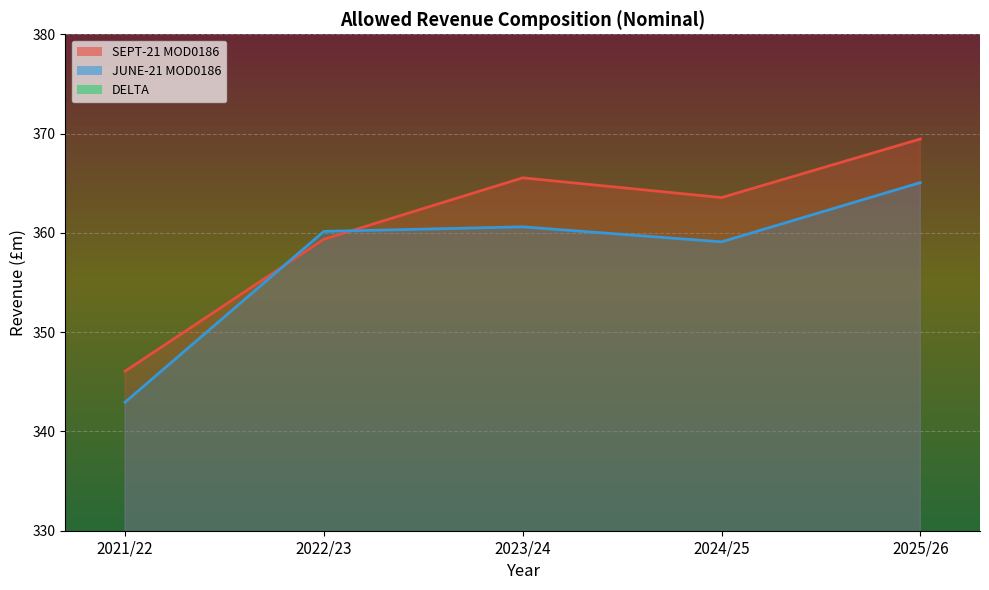

What is the difference between the SEPT-21 MOD0186 values at 2025/26 and 2021/22?

23.4